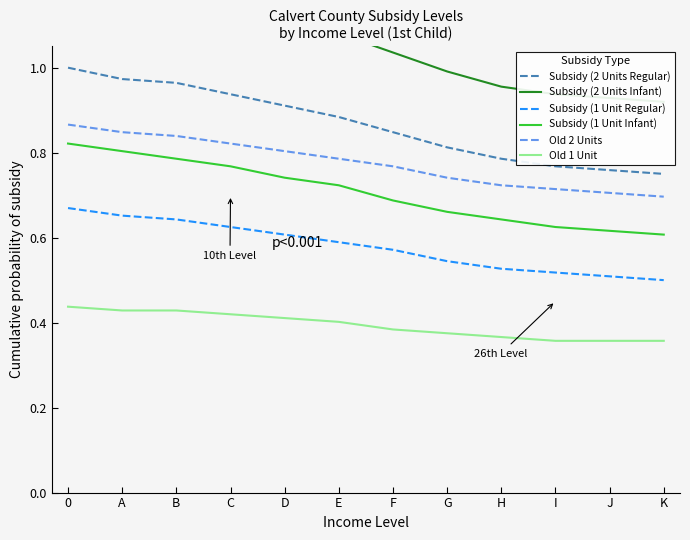

What is the label of the 8th point from the left?

G